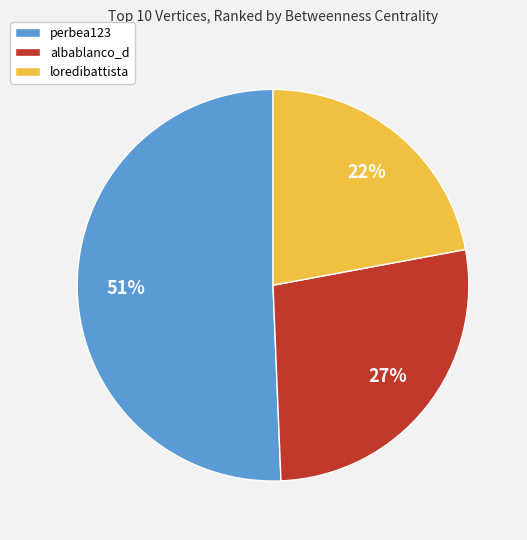

To the nearest percent, what is the difference between the largest and smallest slice percentages?

29%